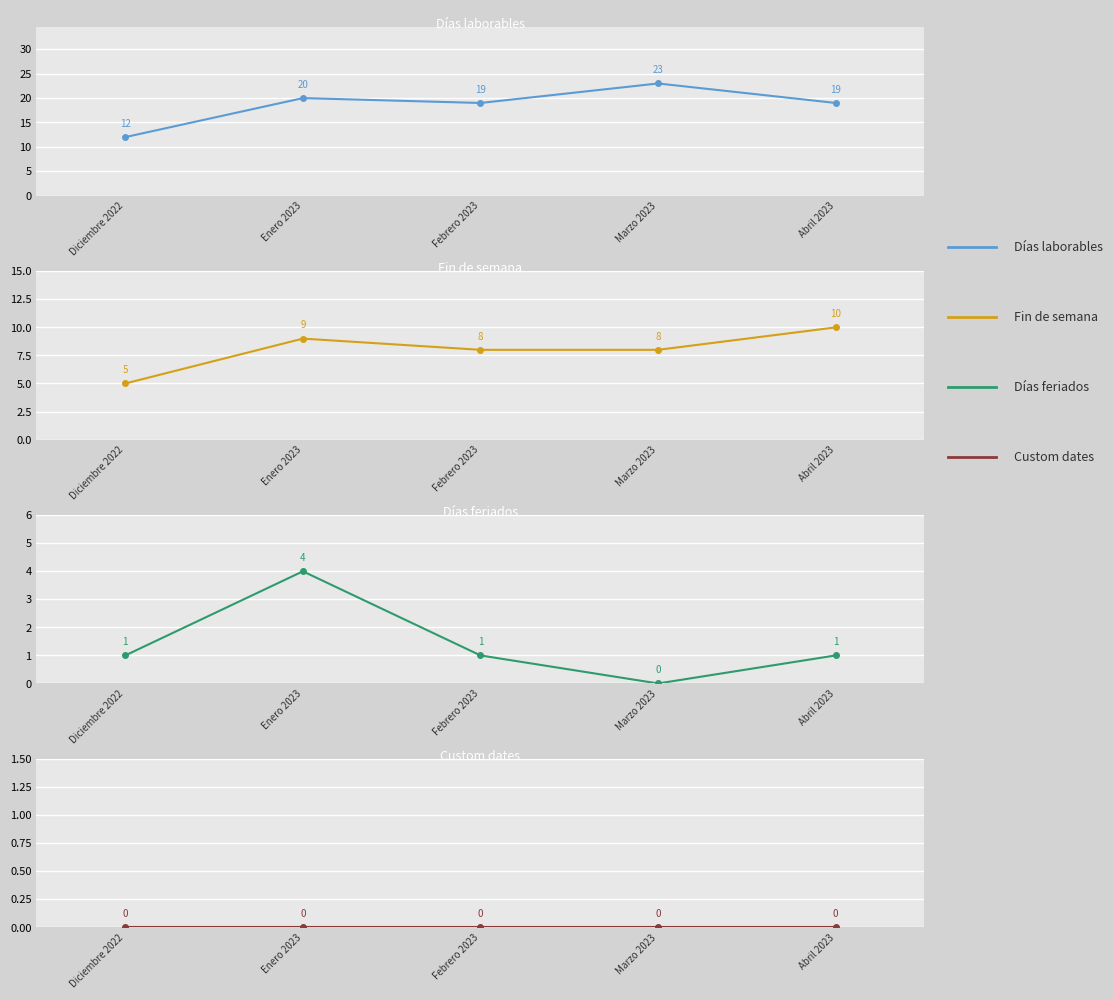

What is the difference between the Fin de semana values at Marzo 2023 and Diciembre 2022?

3